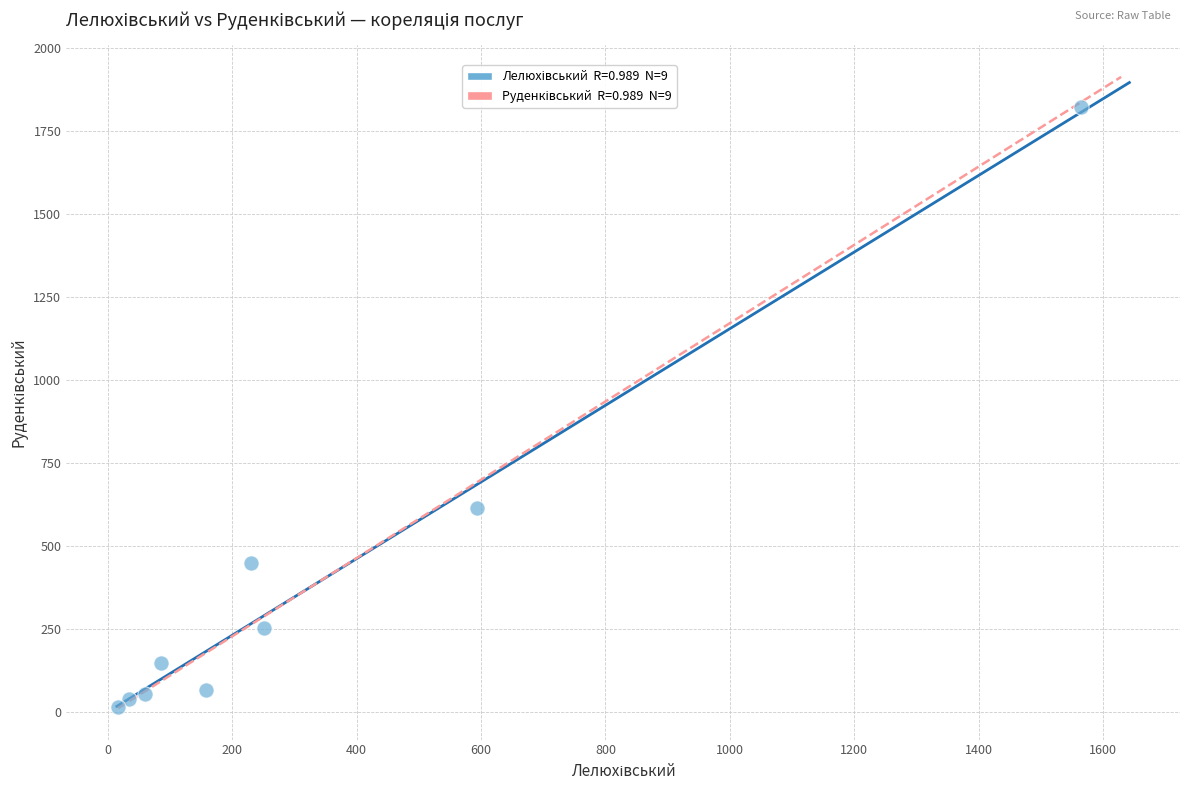

What is the range of X values (max minus min)?

1547